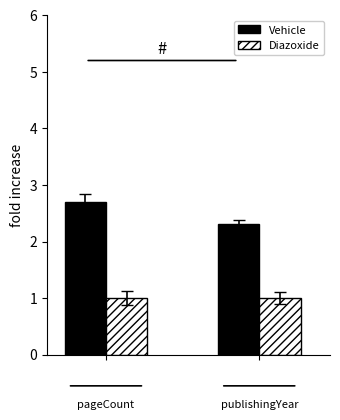

Which series has the largest total across all categories?

Vehicle